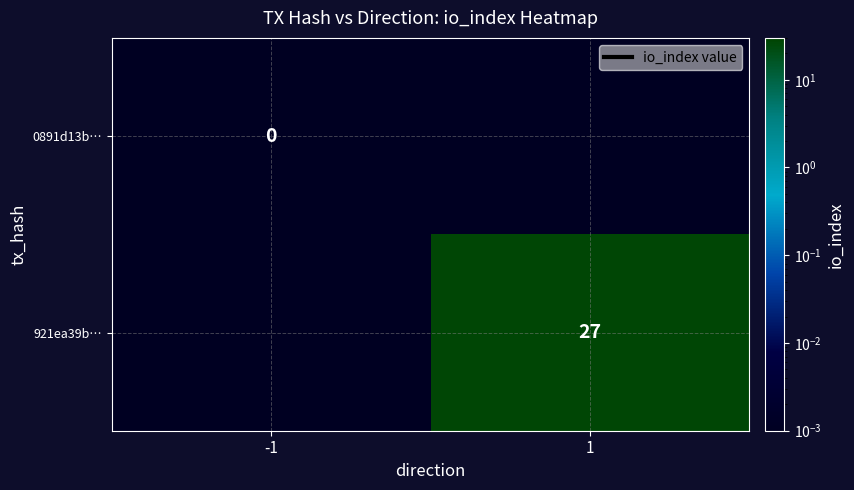

The value of 921ea39b… at 1 is 27.0. True or false?

True